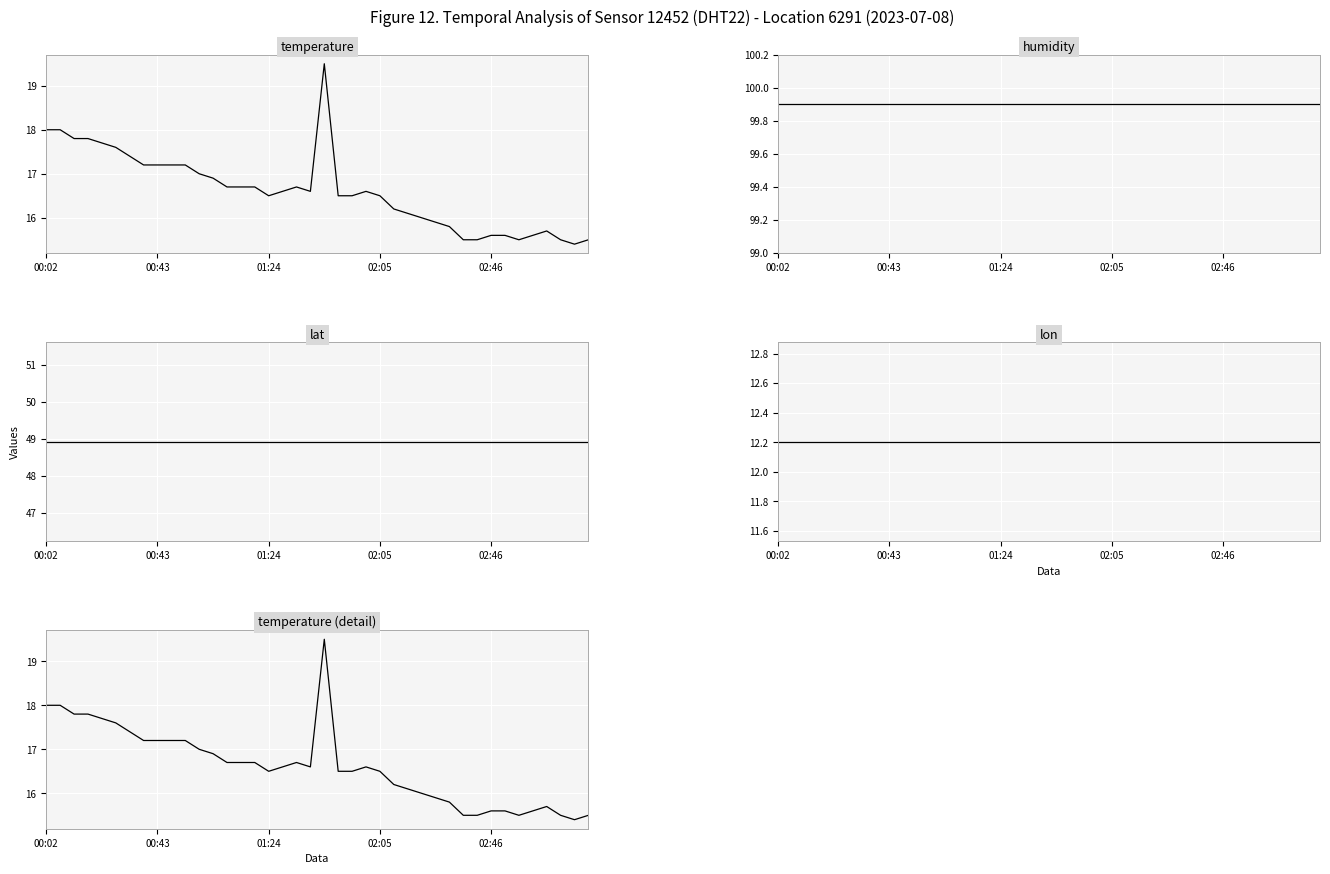

What is the sum of the humidity values at 27 and 6?

199.8